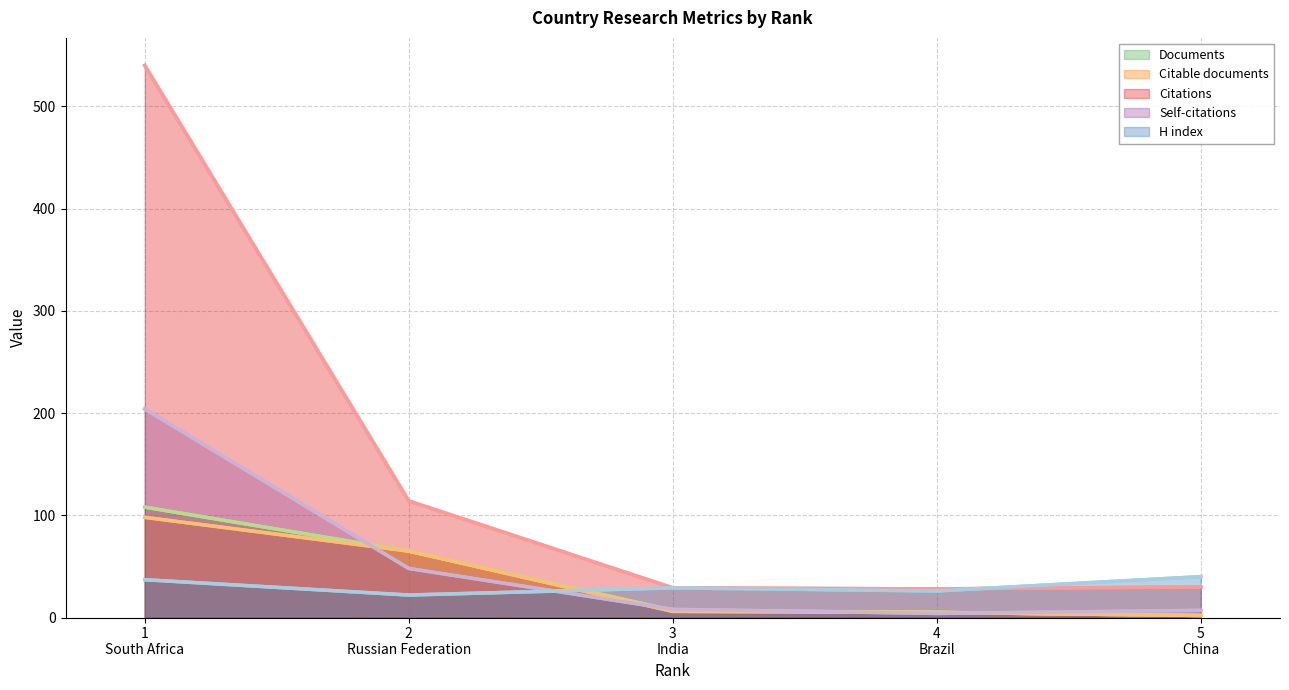

At which label does Citable documents first exceed 6?

1
South Africa